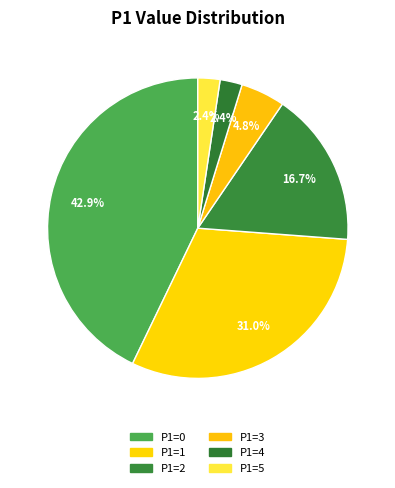

How many segments does this pie chart have?

6